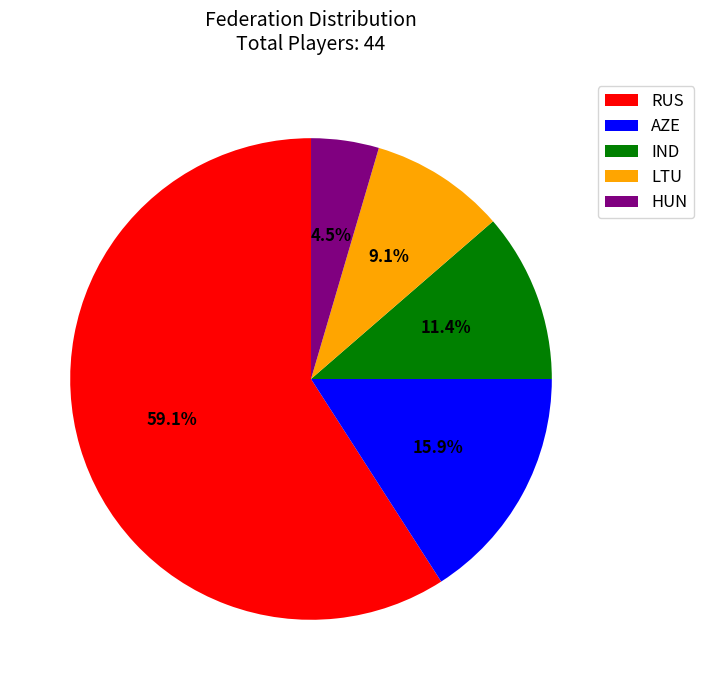

How many slices are in this pie chart?

5